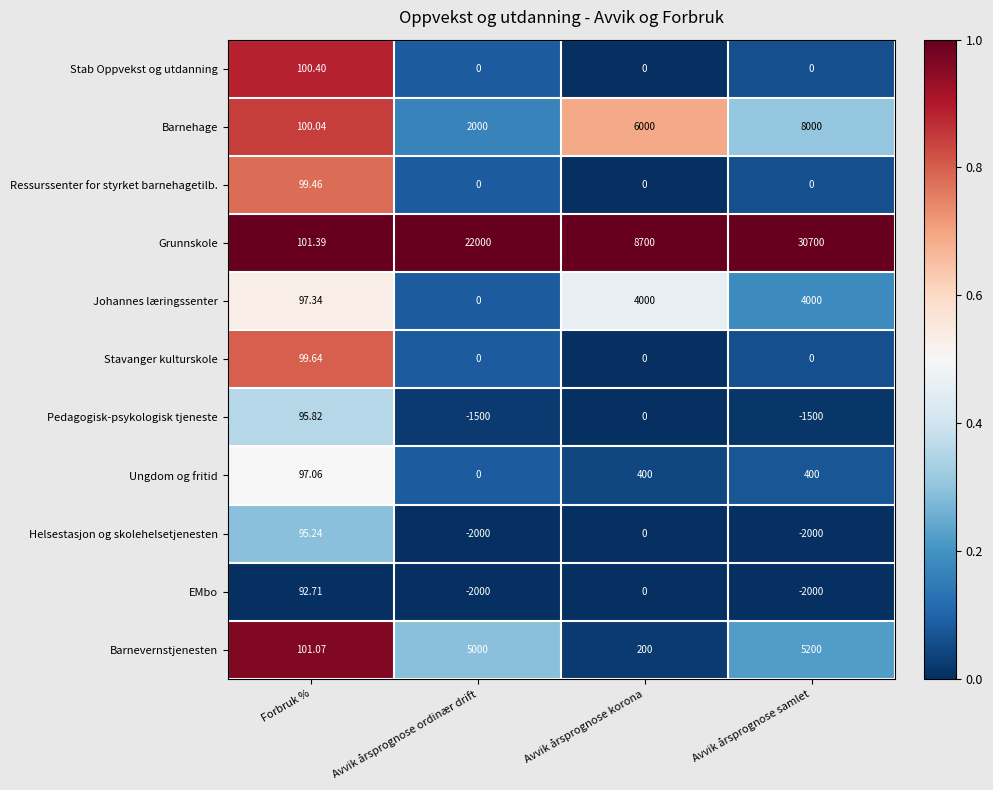

Which series has the largest total across all categories?

Grunnskole